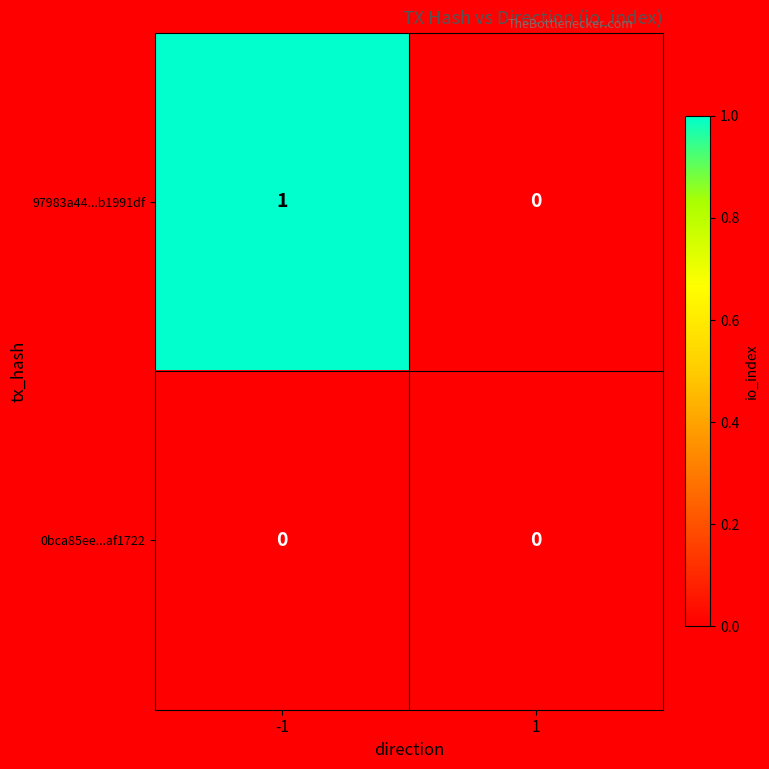

Rank the series by their maximum value, from highest to lowest.

97983a44...b1991df, 0bca85ee...af1722